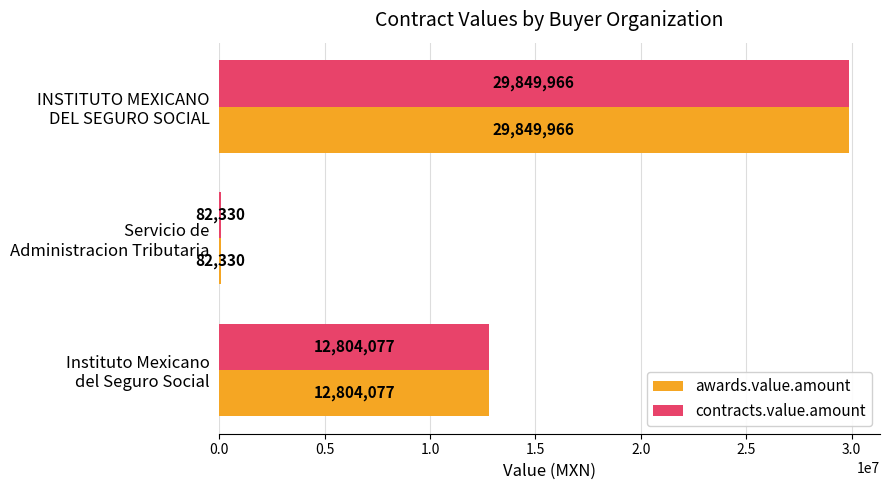

What is the highest value of the contracts.value.amount series?

29849965.6